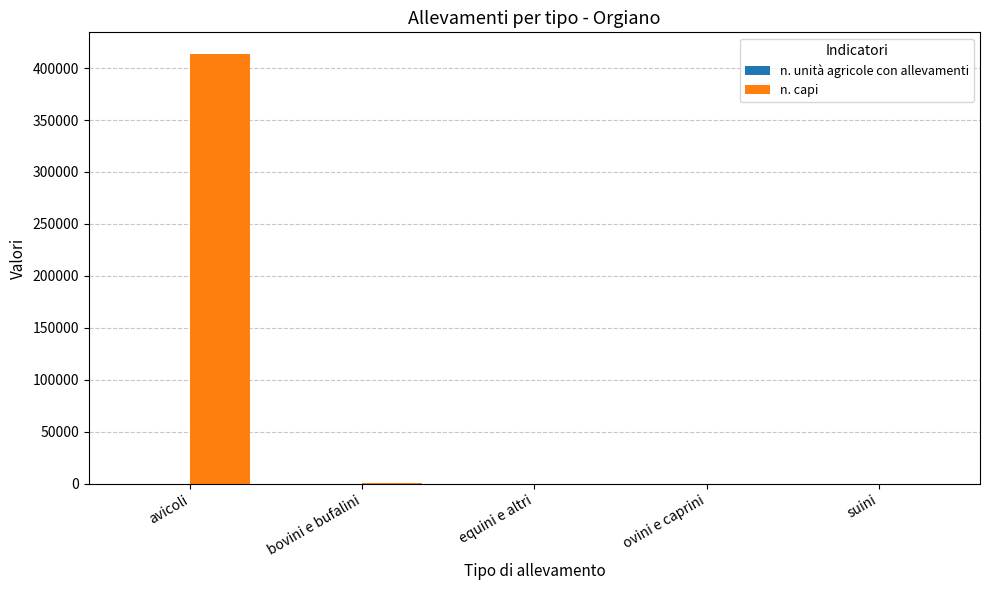

Which series has the largest total across all categories?

n. capi